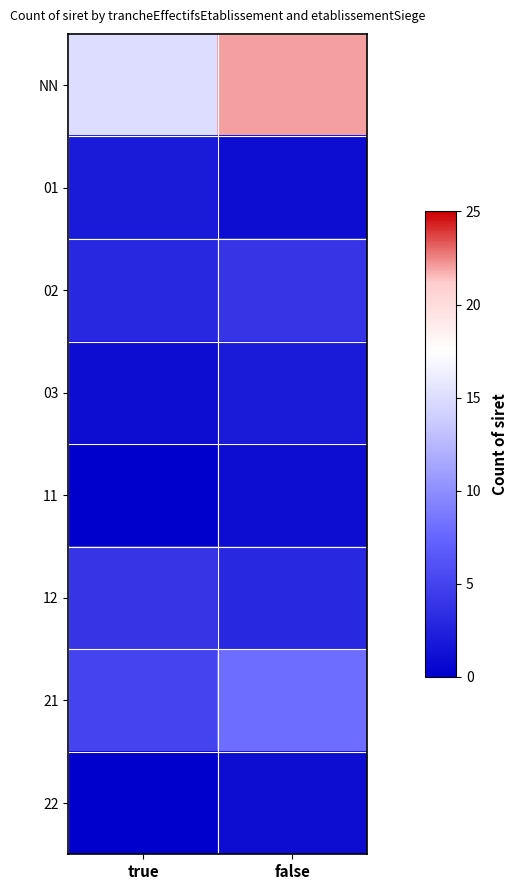

Which series has the largest range (max minus min)?

NN